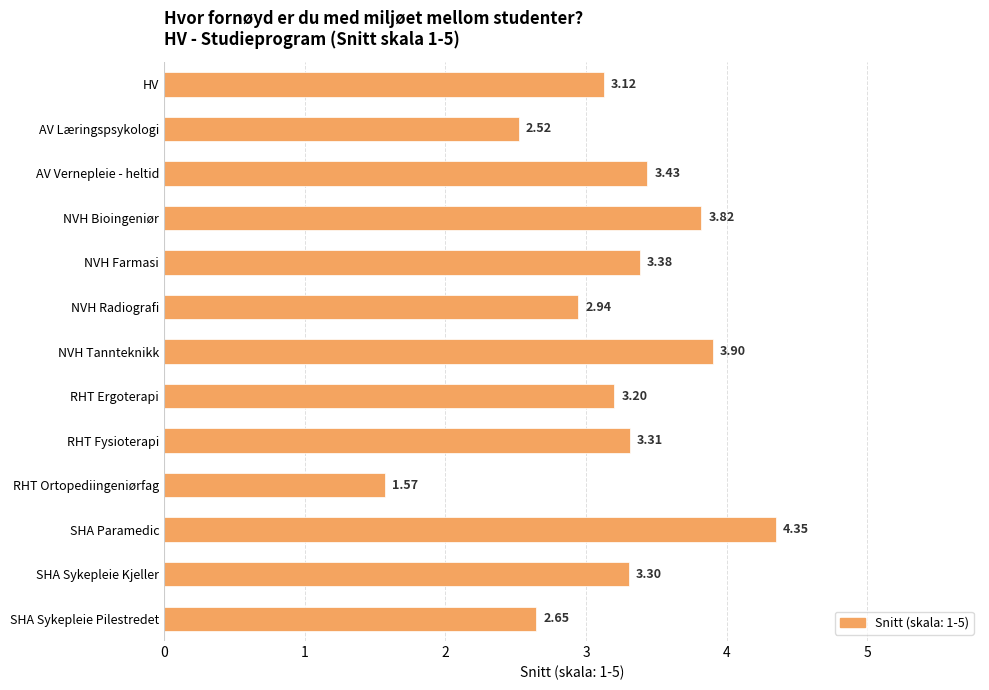

Where is the data nearest to the value 2?

RHT Ortopediingeniørfag